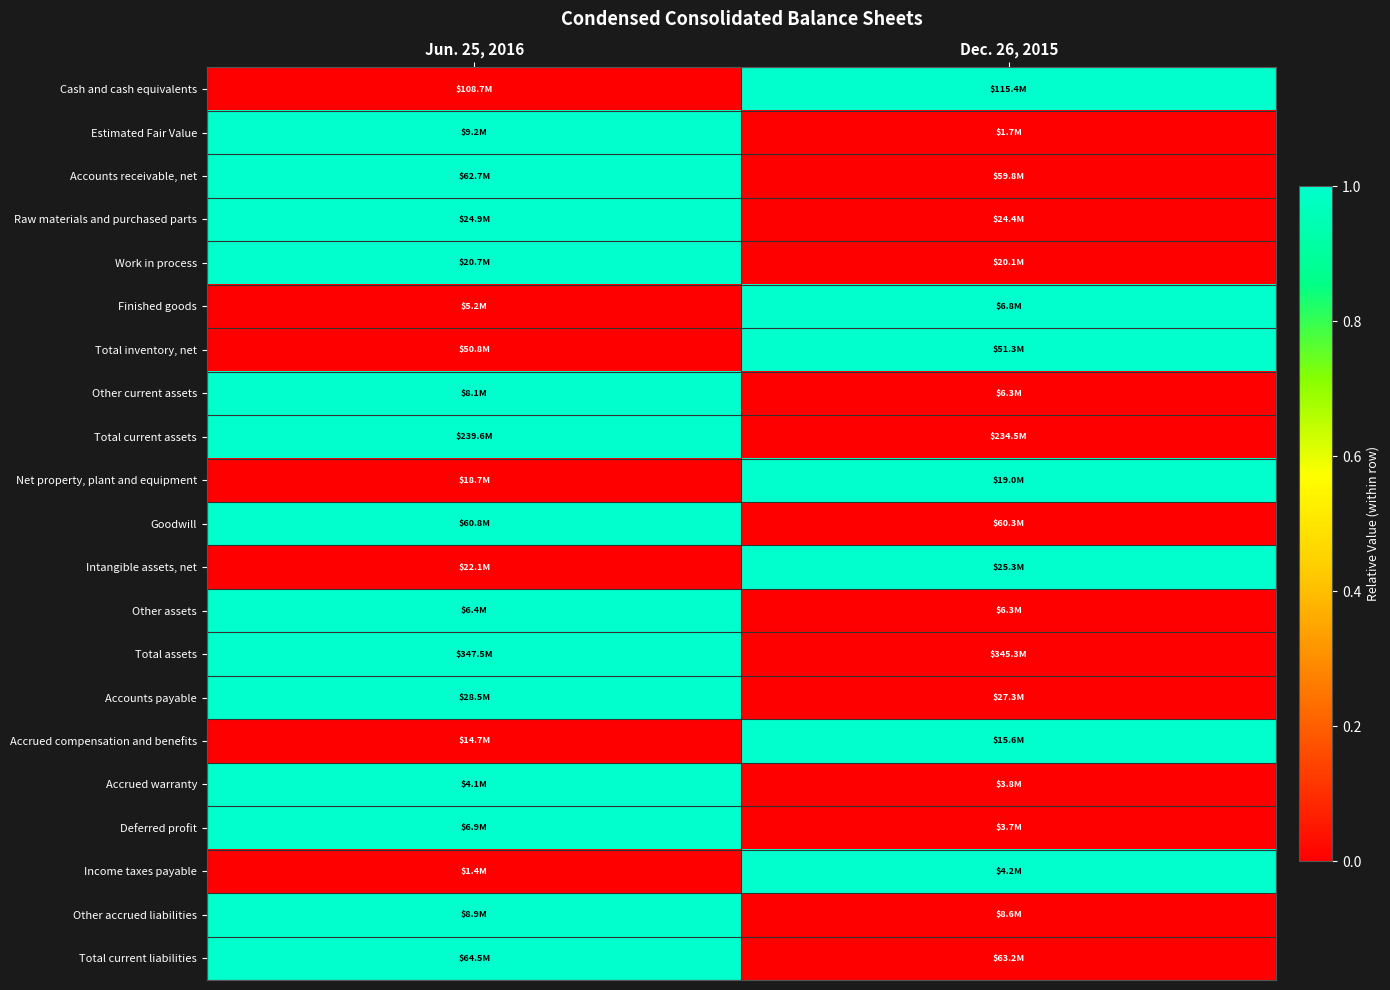

Reading left to right, list all the values displayed in this chart.

Cash and cash equivalents: Jun. 25, 2016=0	Dec. 26, 2015=1
Estimated Fair Value: Jun. 25, 2016=1	Dec. 26, 2015=0
Accounts receivable, net: Jun. 25, 2016=1	Dec. 26, 2015=0
Raw materials and purchased parts: Jun. 25, 2016=1	Dec. 26, 2015=0
Work in process: Jun. 25, 2016=1	Dec. 26, 2015=0
Finished goods: Jun. 25, 2016=0	Dec. 26, 2015=1
Total inventory, net: Jun. 25, 2016=0	Dec. 26, 2015=1
Other current assets: Jun. 25, 2016=1	Dec. 26, 2015=0
Total current assets: Jun. 25, 2016=1	Dec. 26, 2015=0
Net property, plant and equipment: Jun. 25, 2016=0	Dec. 26, 2015=1
Goodwill: Jun. 25, 2016=1	Dec. 26, 2015=0
Intangible assets, net: Jun. 25, 2016=0	Dec. 26, 2015=1
Other assets: Jun. 25, 2016=1	Dec. 26, 2015=0
Total assets: Jun. 25, 2016=1	Dec. 26, 2015=0
Accounts payable: Jun. 25, 2016=1	Dec. 26, 2015=0
Accrued compensation and benefits: Jun. 25, 2016=0	Dec. 26, 2015=1
Accrued warranty: Jun. 25, 2016=1	Dec. 26, 2015=0
Deferred profit: Jun. 25, 2016=1	Dec. 26, 2015=0
Income taxes payable: Jun. 25, 2016=0	Dec. 26, 2015=1
Other accrued liabilities: Jun. 25, 2016=1	Dec. 26, 2015=0
Total current liabilities: Jun. 25, 2016=1	Dec. 26, 2015=0